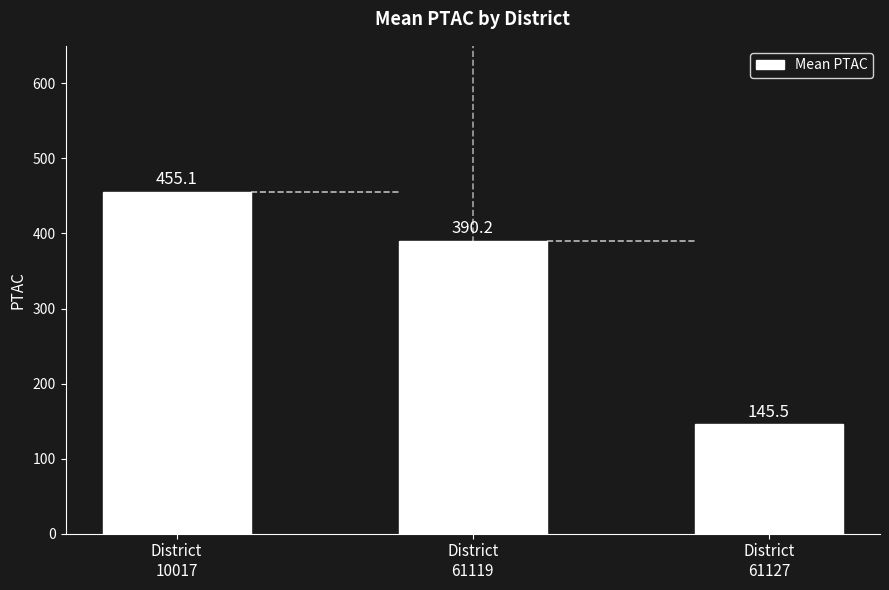

What is the ratio of the value at District
61127 to the value at District
10017?

0.3